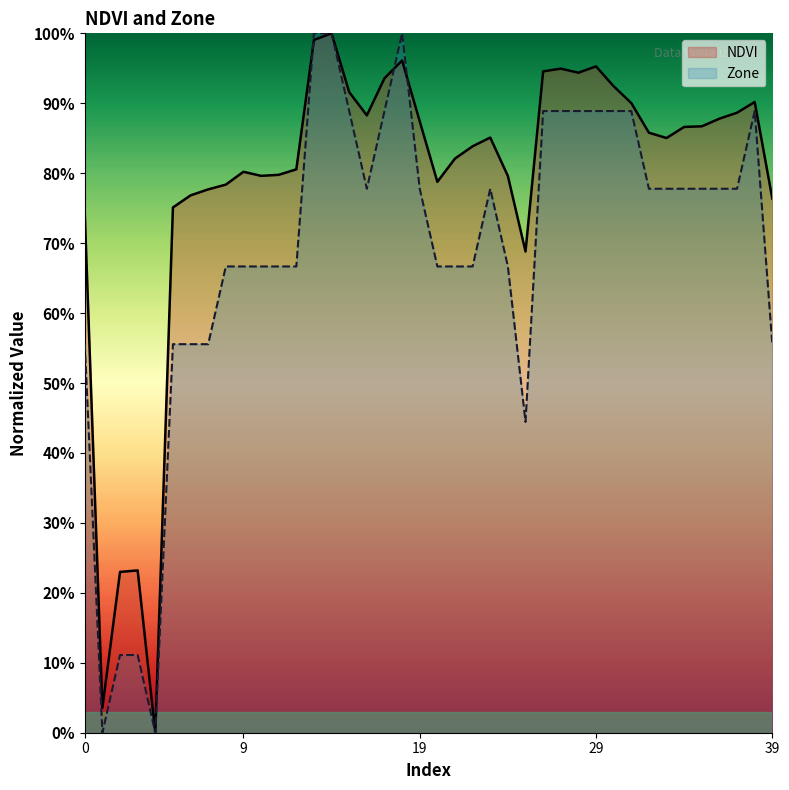

Reading left to right, extract all data points from this chart.

NDVI: 0.7	0.0	0.2	0.2	0.0	0.8	0.8	0.8	0.8	0.8	0.8	0.8	0.8	1.0	1.0	0.9	0.9	0.9	1.0	0.9	0.8	0.8	0.8	0.9	0.8	0.7	0.9	0.9	0.9	1.0	0.9	0.9	0.9	0.9	0.9	0.9	0.9	0.9	0.9	0.8
Zone: 0.6	0.0	0.1	0.1	0.0	0.6	0.6	0.6	0.7	0.7	0.7	0.7	0.7	1.0	1.0	0.9	0.8	0.9	1.0	0.8	0.7	0.7	0.7	0.8	0.7	0.4	0.9	0.9	0.9	0.9	0.9	0.9	0.8	0.8	0.8	0.8	0.8	0.8	0.9	0.6